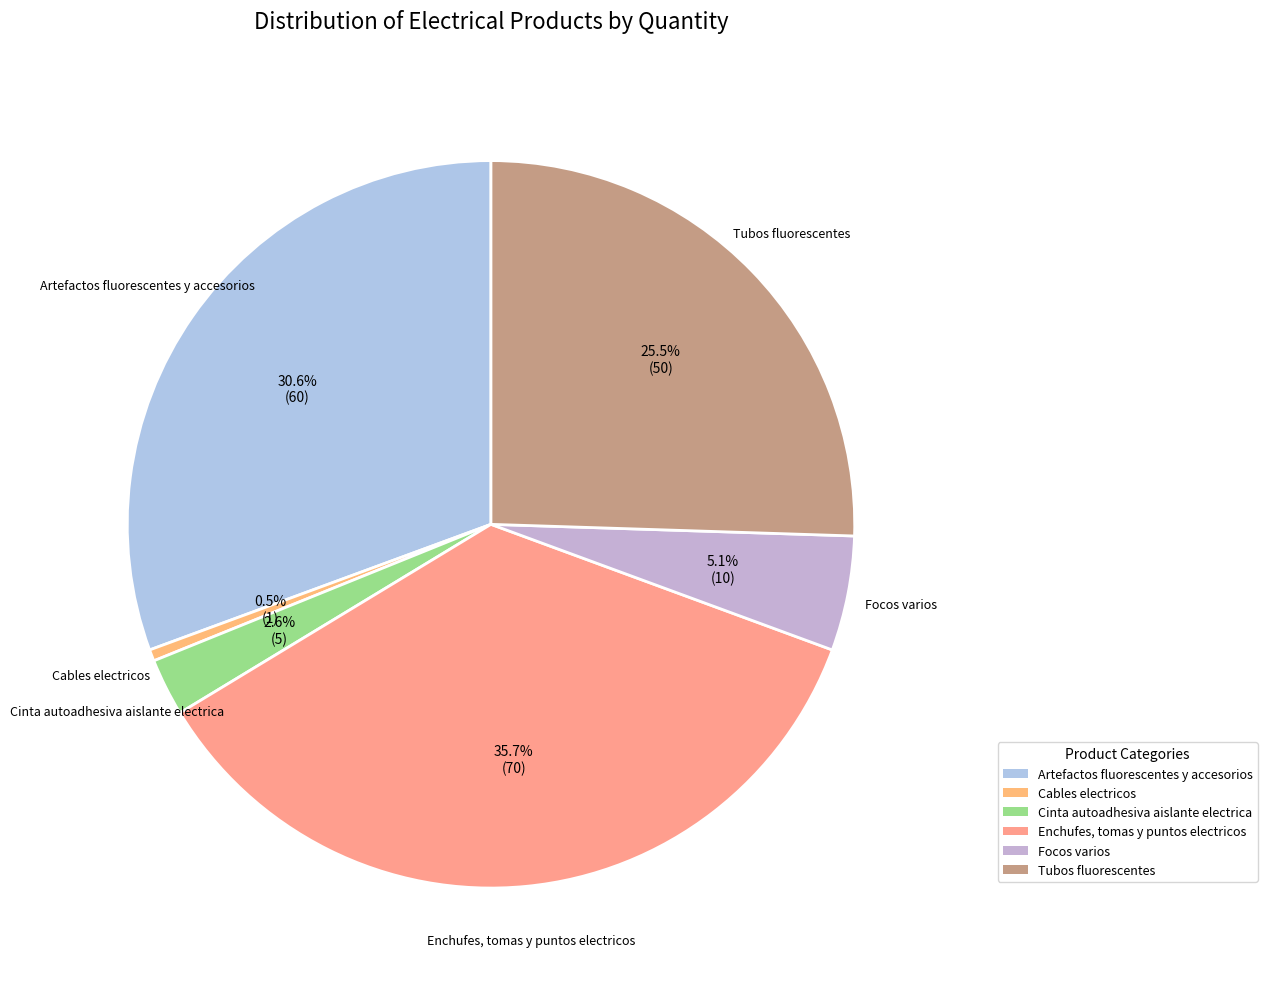

Is there a majority slice in this chart?

No